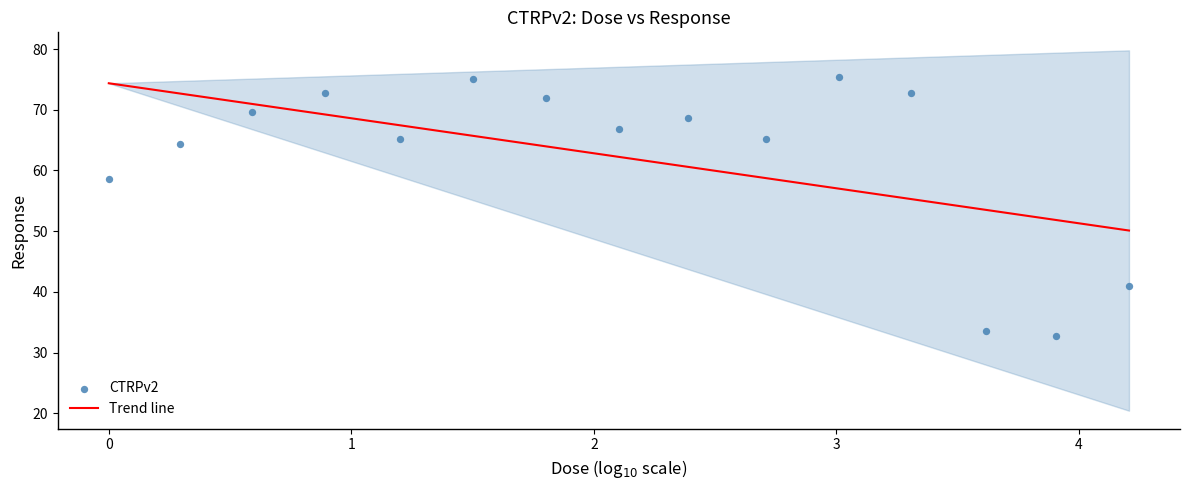

What is the range of Y values (max minus min)?

42.8